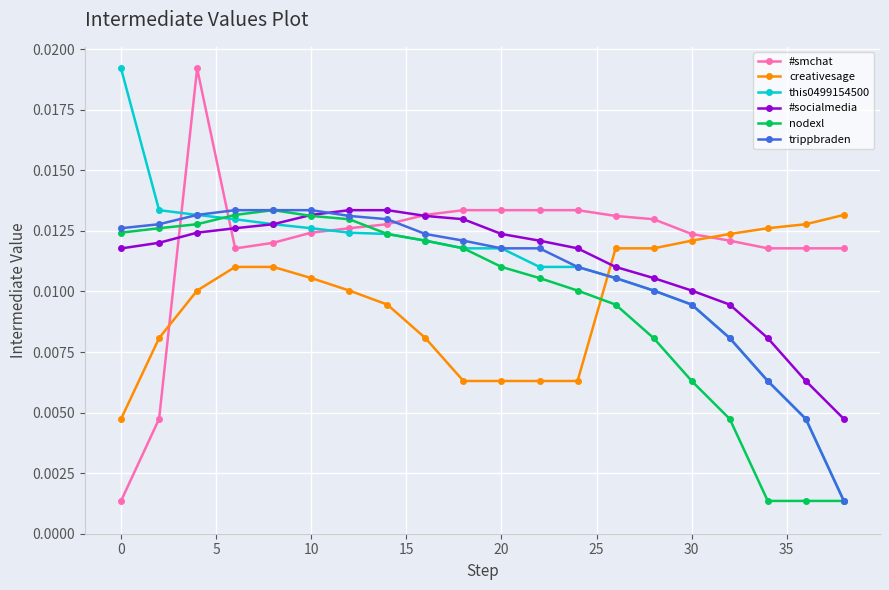

True or false: this0499154500 and creativesage cross at least once.

True